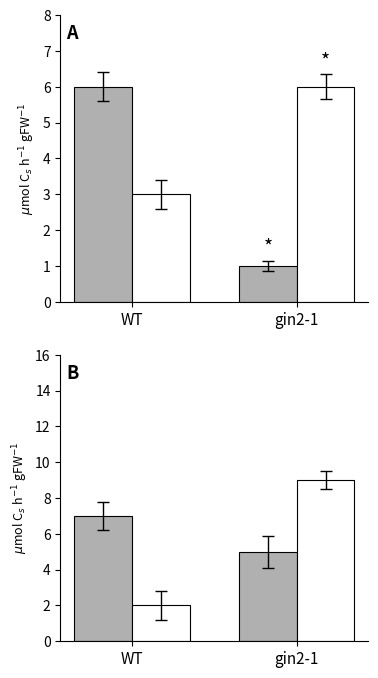

What is the sum of all col_2 values?

12